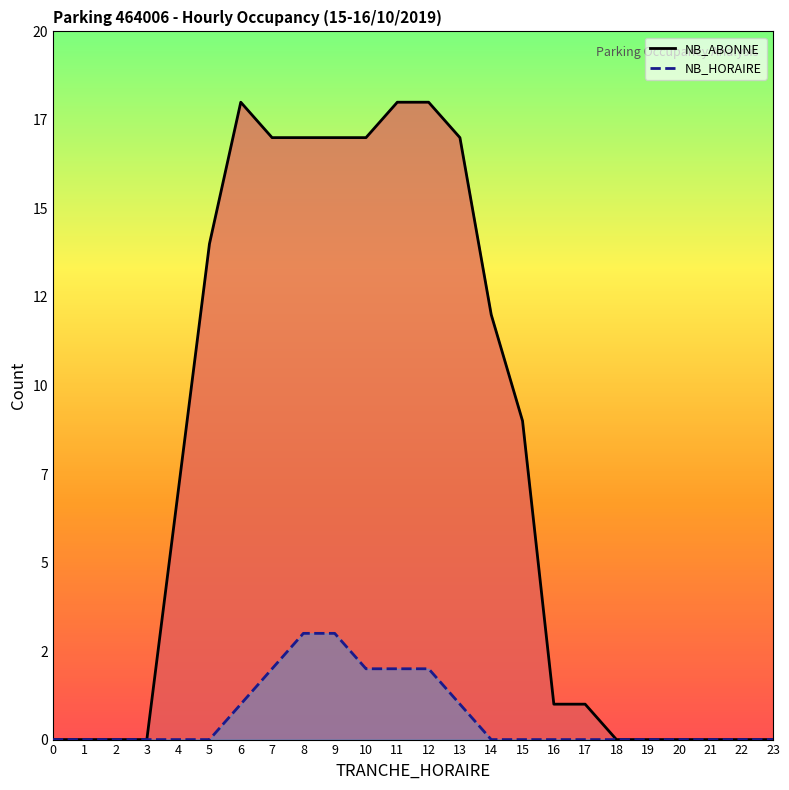

How many positive values does the NB_ABONNE line series have?

14